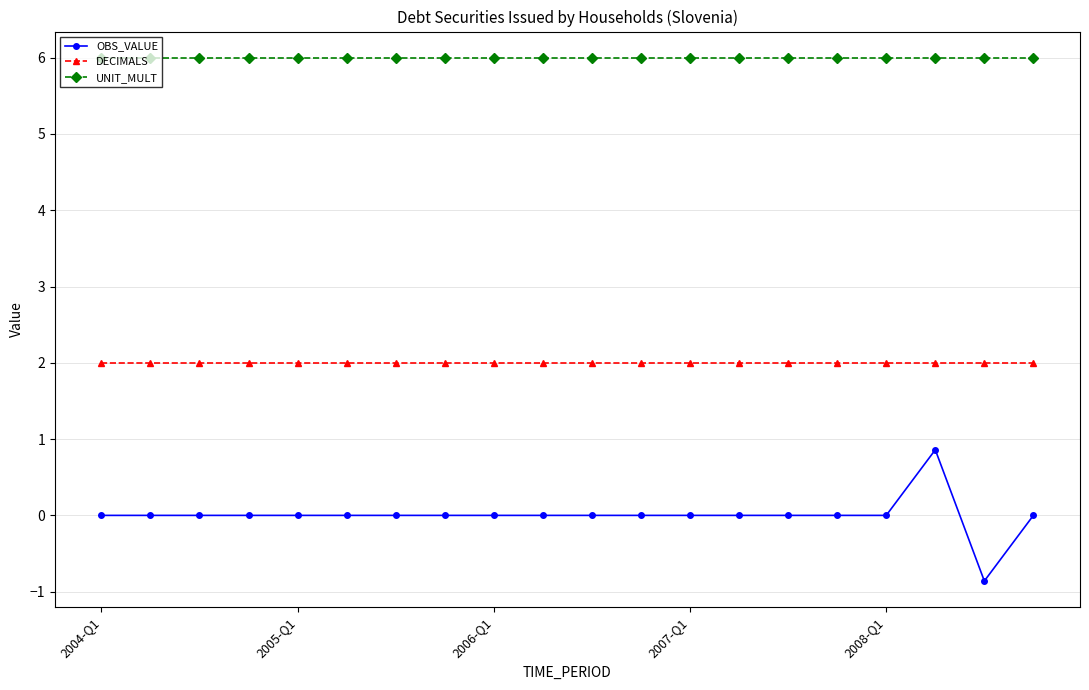

What is the value of the UNIT_MULT point at the 9th from the left?

6.0